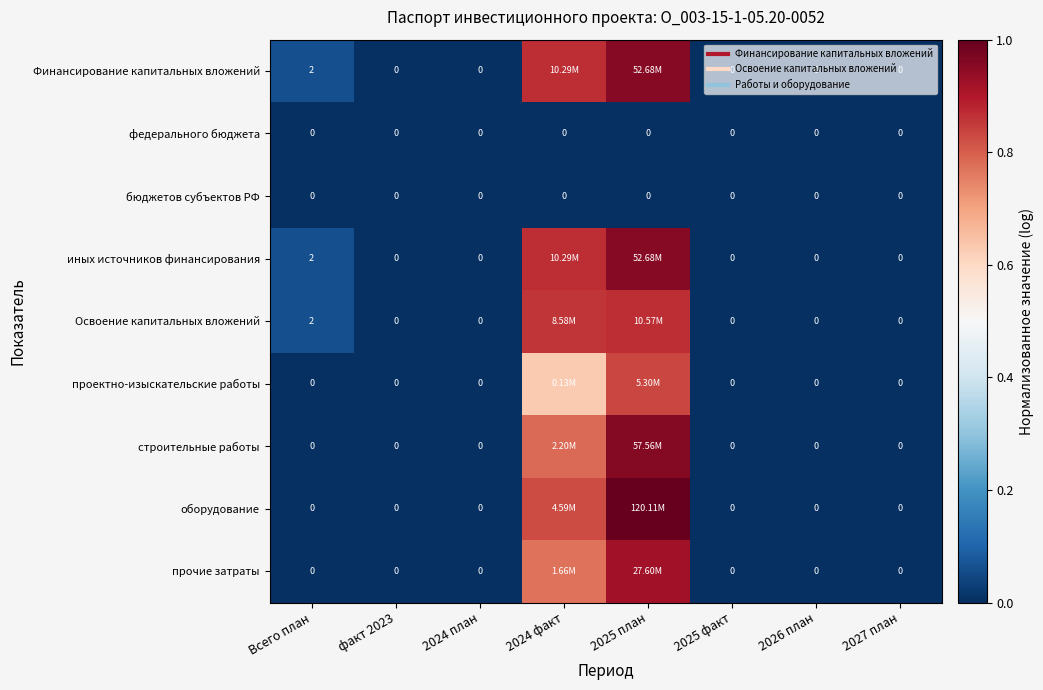

What is the greatest value displayed?

1.0